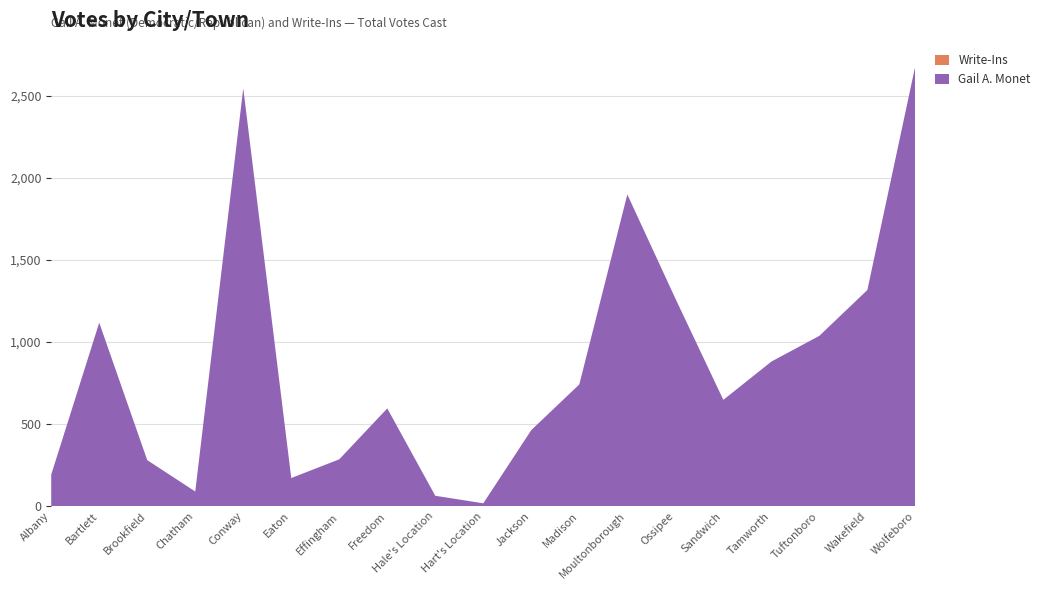

Reading left to right, what are all the values shown in this chart?

Gail A. Monet: 192	1117	280	89	2544	171	285	595	63	17	463	741	1898	1265	647	880	1037	1316	2682
Write-Ins: 0	0	0	0	0	0	0	0	0	0	0	0	0	0	0	0	0	0	0